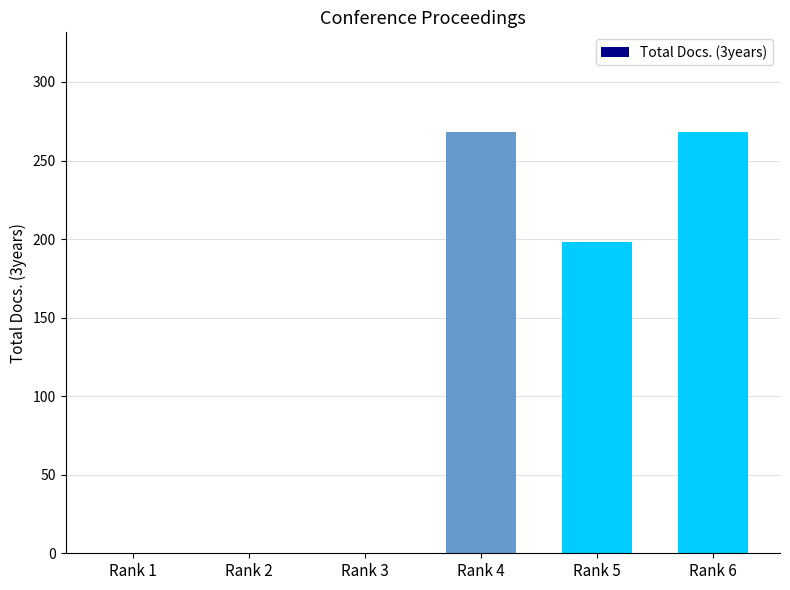

What is the greatest value displayed?

268